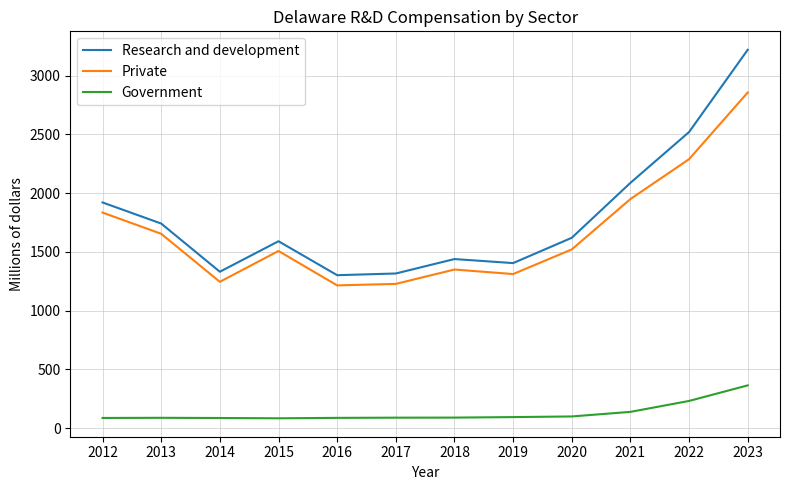

True or false: Research and development and Private intersect in this chart.

False